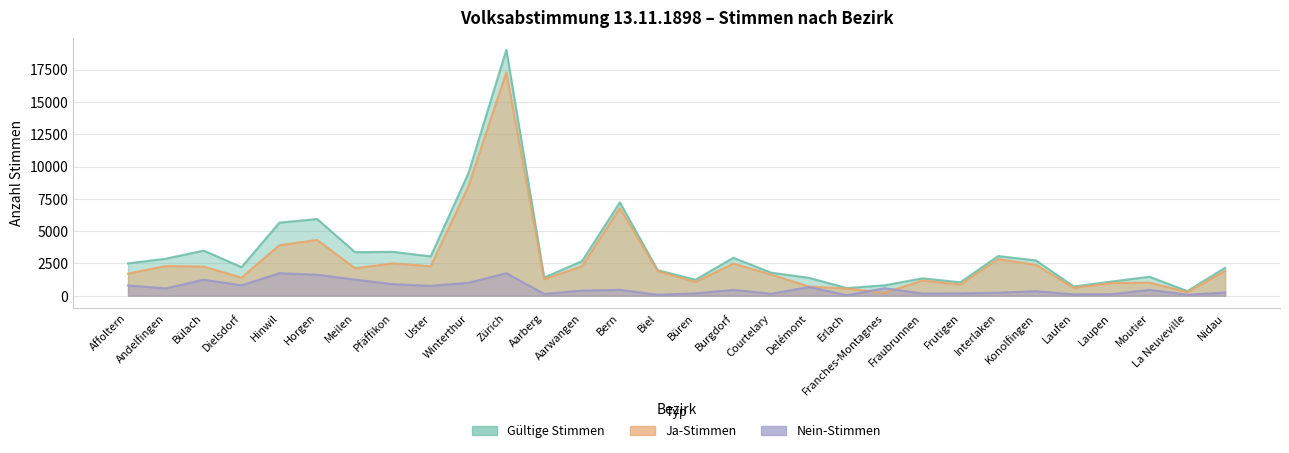

What is the label of the 7th point from the left?

Meilen